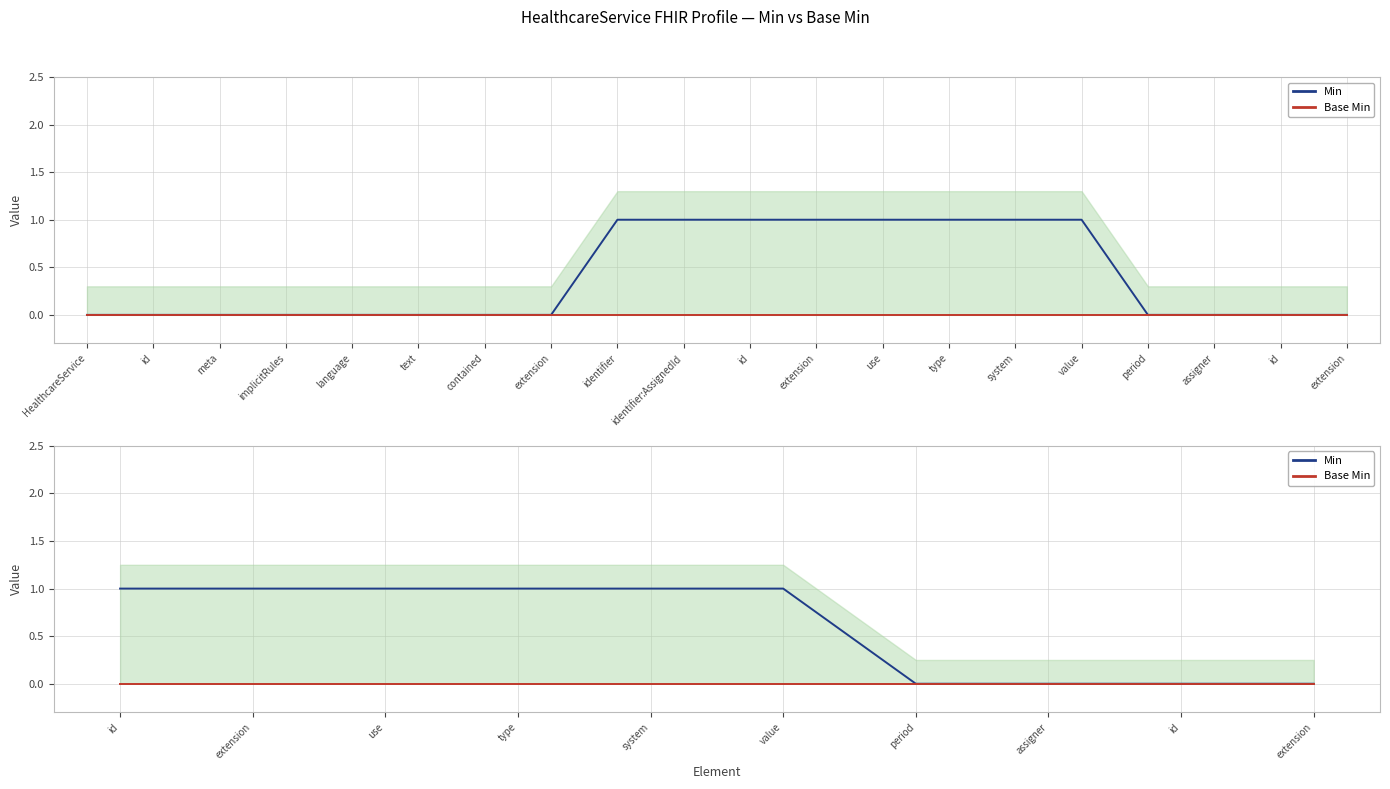

The value of Base Min at value is 0. True or false?

True